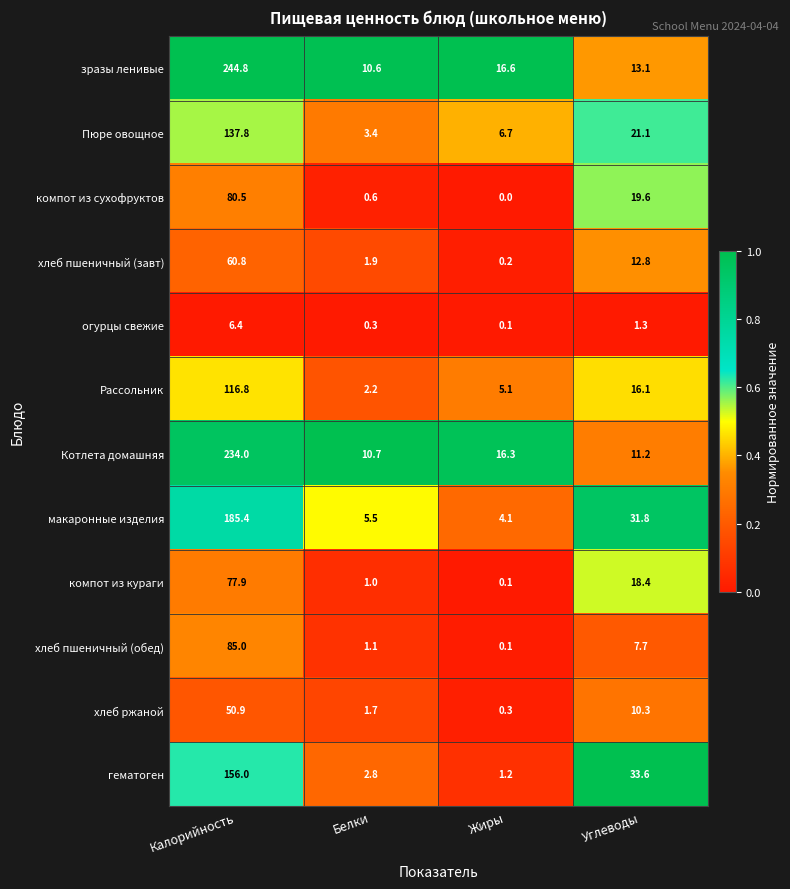

Which series has the largest total across all categories?

зразы ленивые